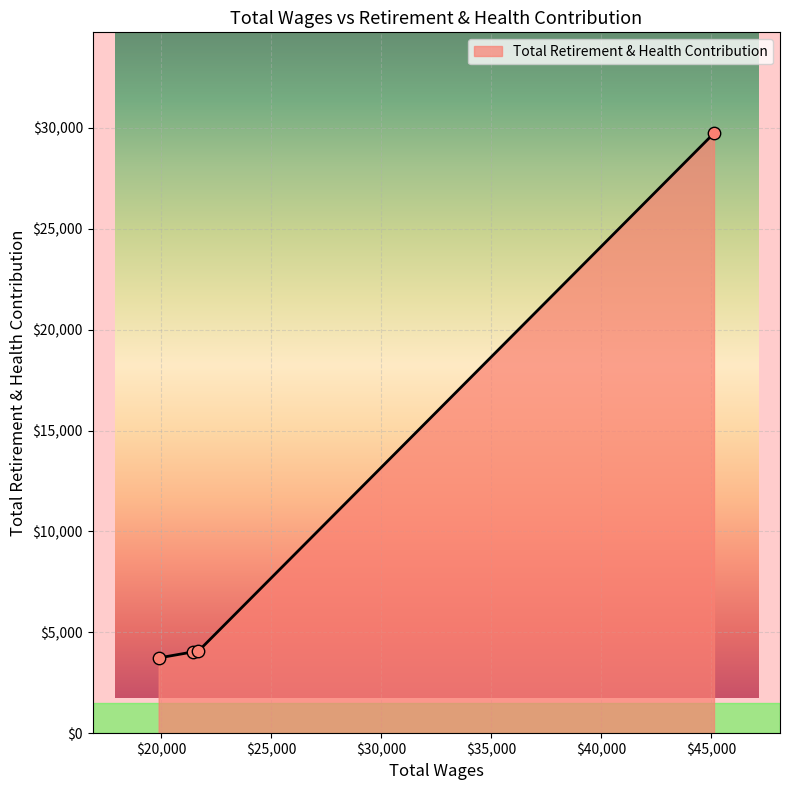

What is the greatest value displayed?

29739